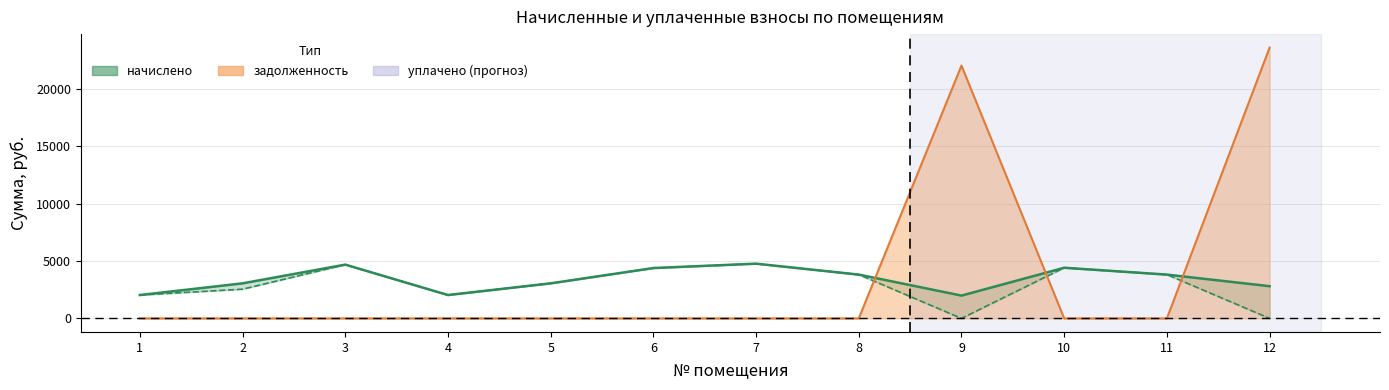

How many data points in начислено are less than 3817?

6